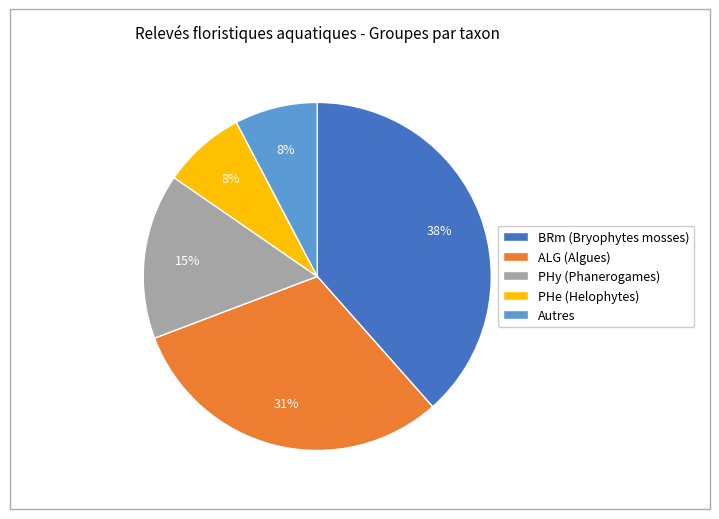

True or false: PHe (Helophytes) accounts for 8% of the total.

True